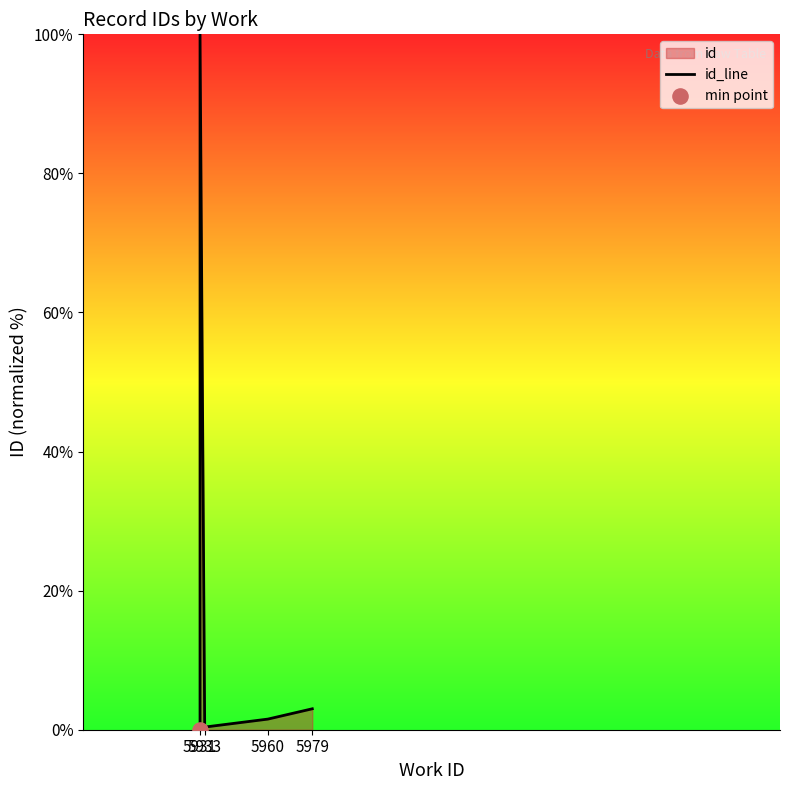

Between 5933 and 5960, which is larger?

5960